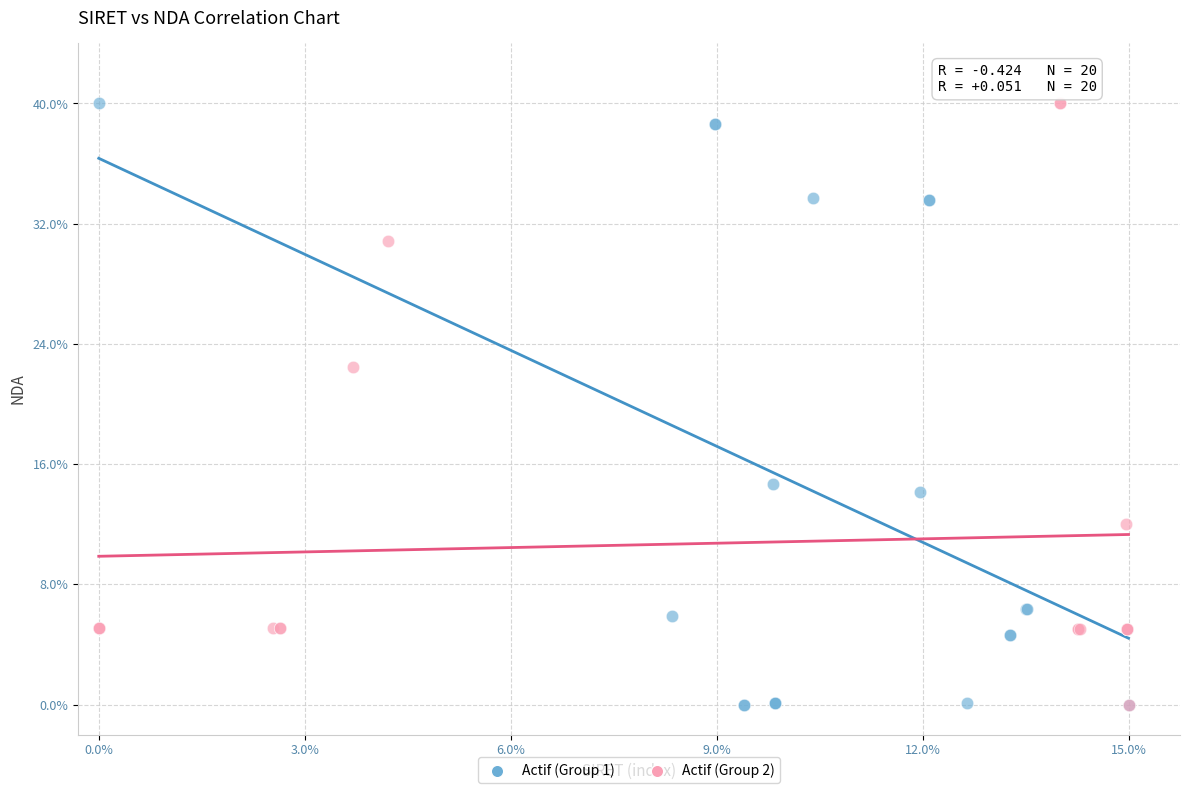

What are all the series names shown in the legend?

Actif (Group 1), Actif (Group 2)